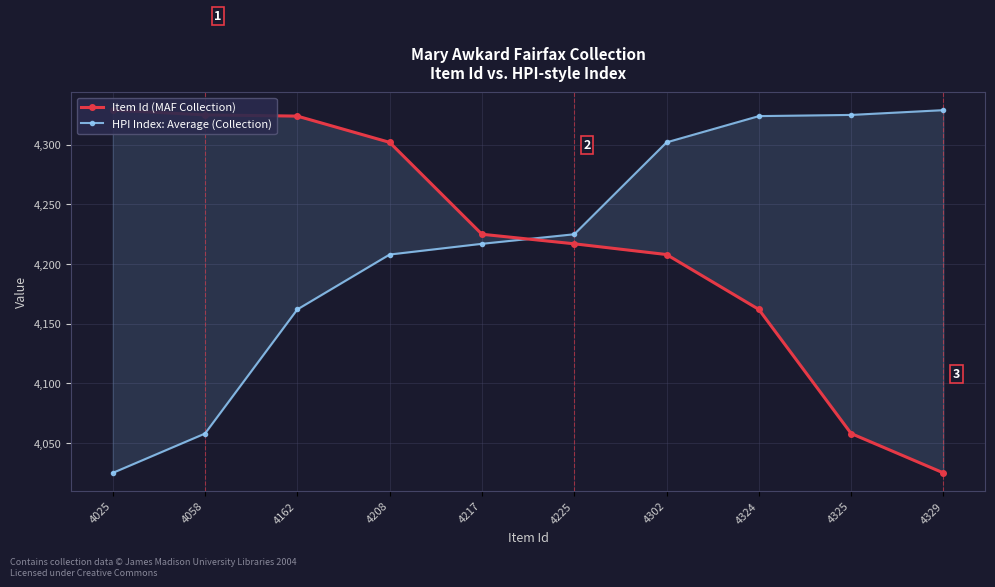

What are all the series names shown in the legend?

Item Id (MAF Collection), HPI Index: Average (Collection)